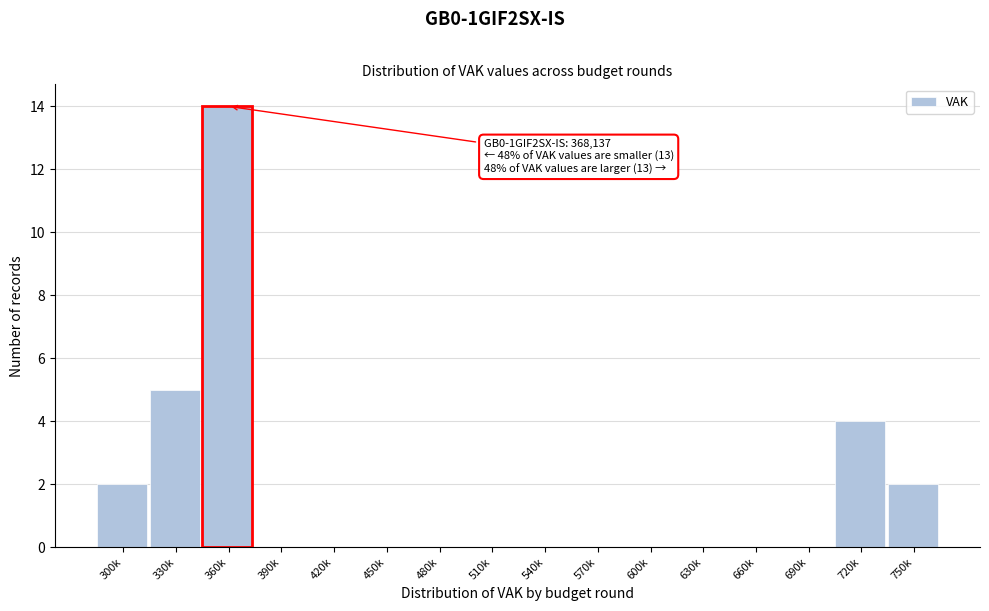

Reading right to left, transcribe all the data shown in this chart.

750k=2	720k=4	690k=0	660k=0	630k=0	600k=0	570k=0	540k=0	510k=0	480k=0	450k=0	420k=0	390k=0	360k=14	330k=5	300k=2